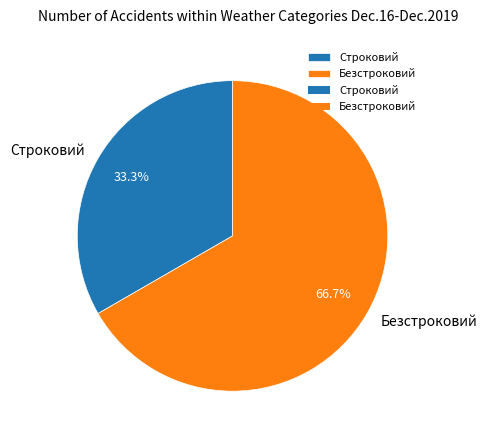

How many segments does this pie chart have?

2